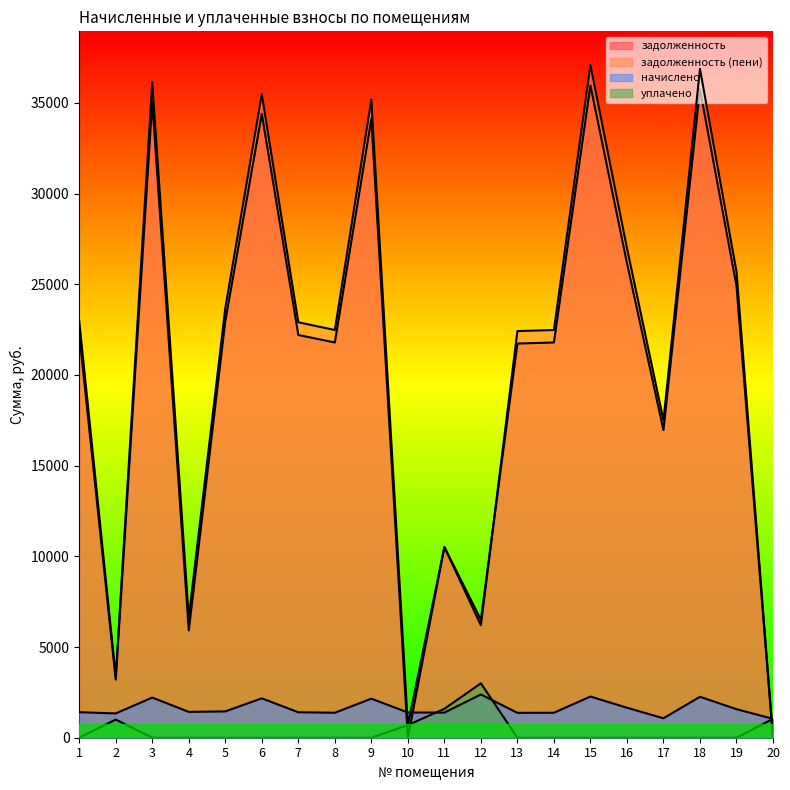

What is the sum of all начислено values?

32716.7